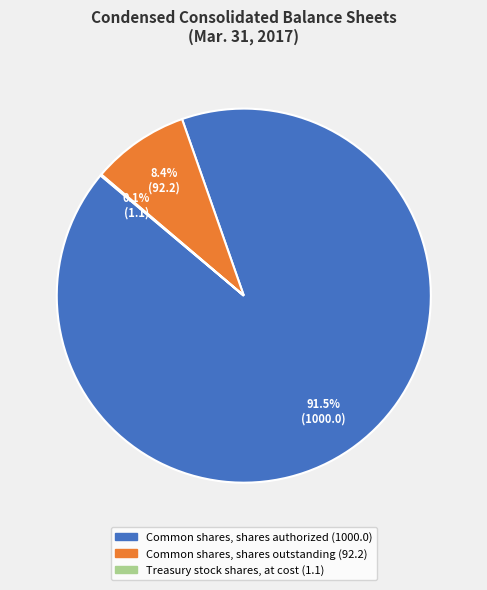

What is the largest slice in the pie chart?

Common shares, shares authorized